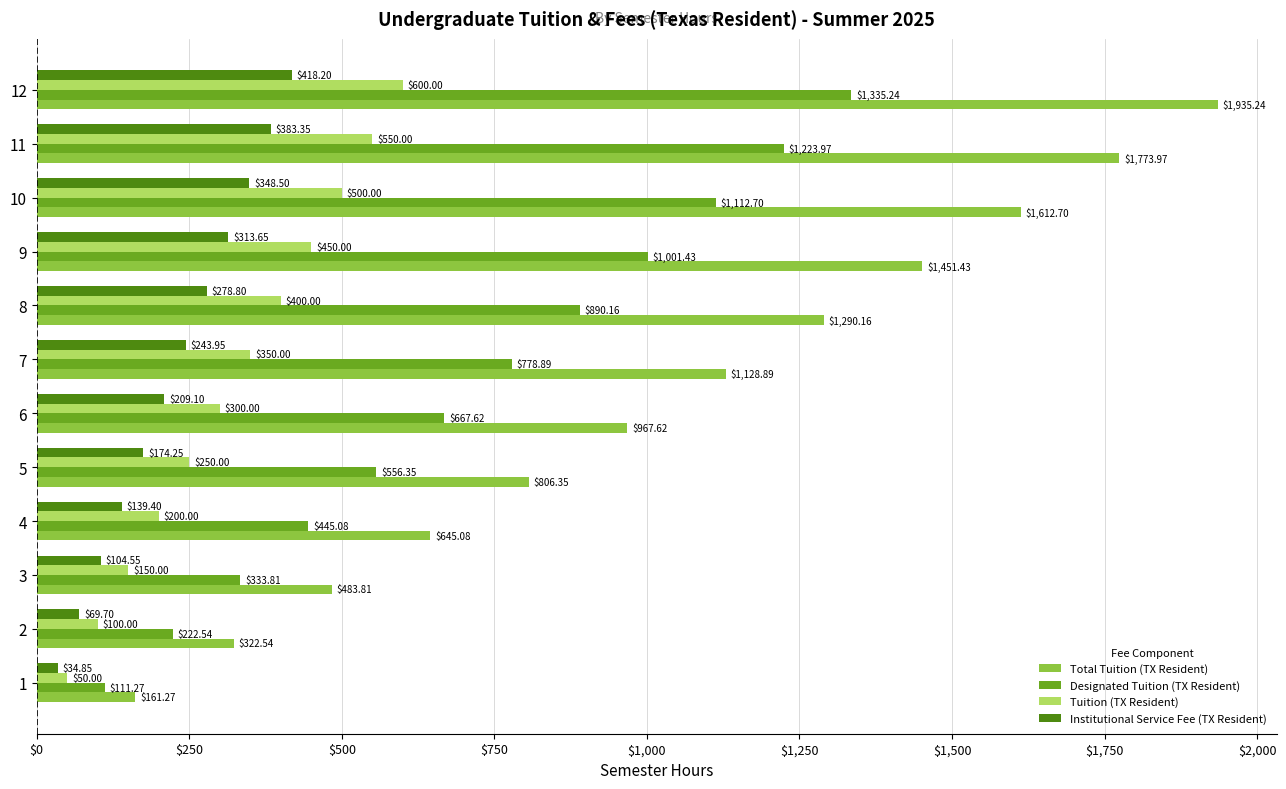

What is the sum of all Institutional Service Fee (TX Resident) values?

2718.3